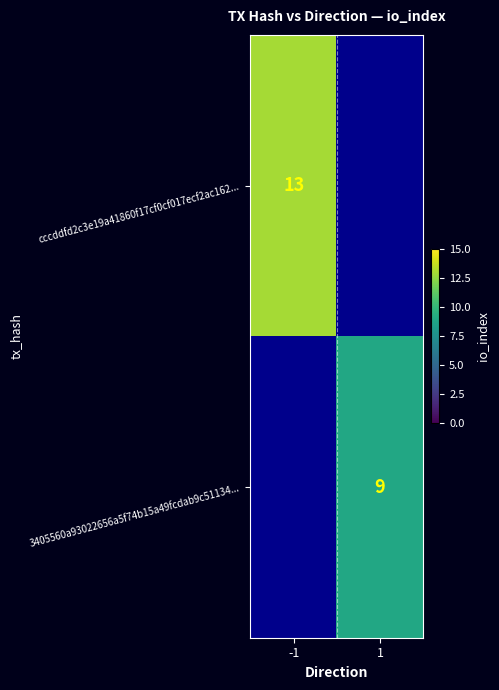

Is it true that 3405560a93022656a5f74b15a49fcdab9c51134... equals 9 at 1?

True